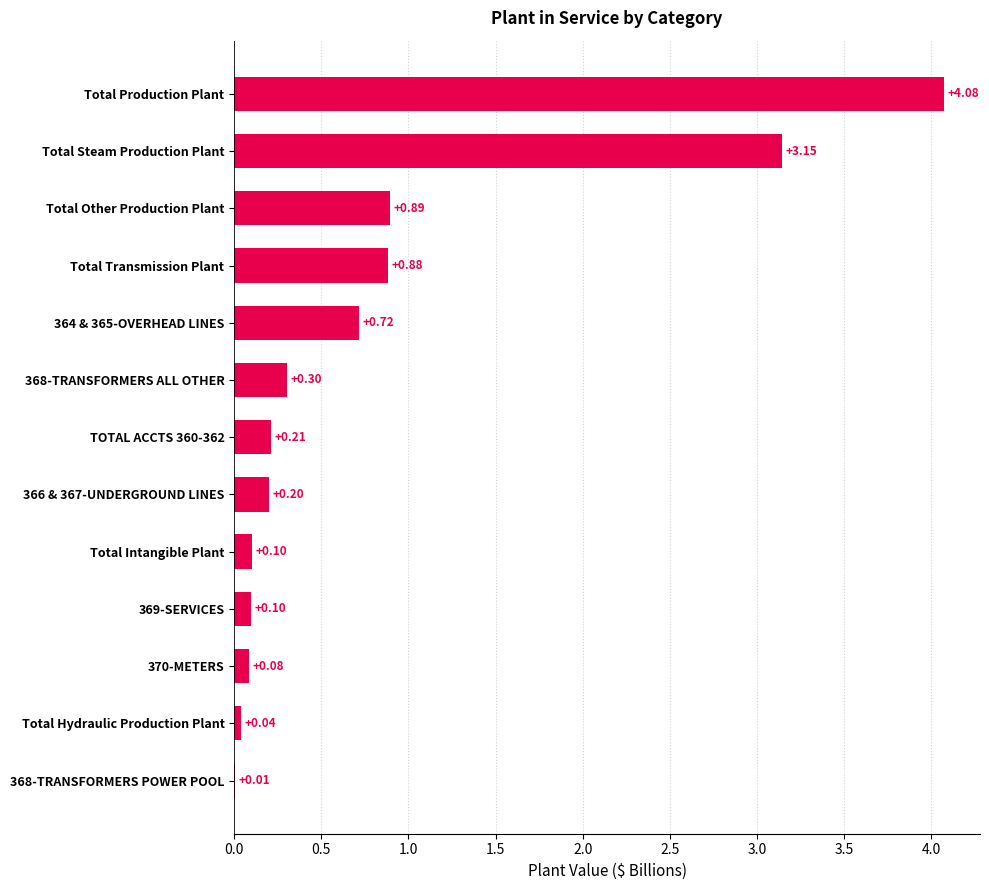

Where is the data nearest to the value 2?

Total Other Production Plant